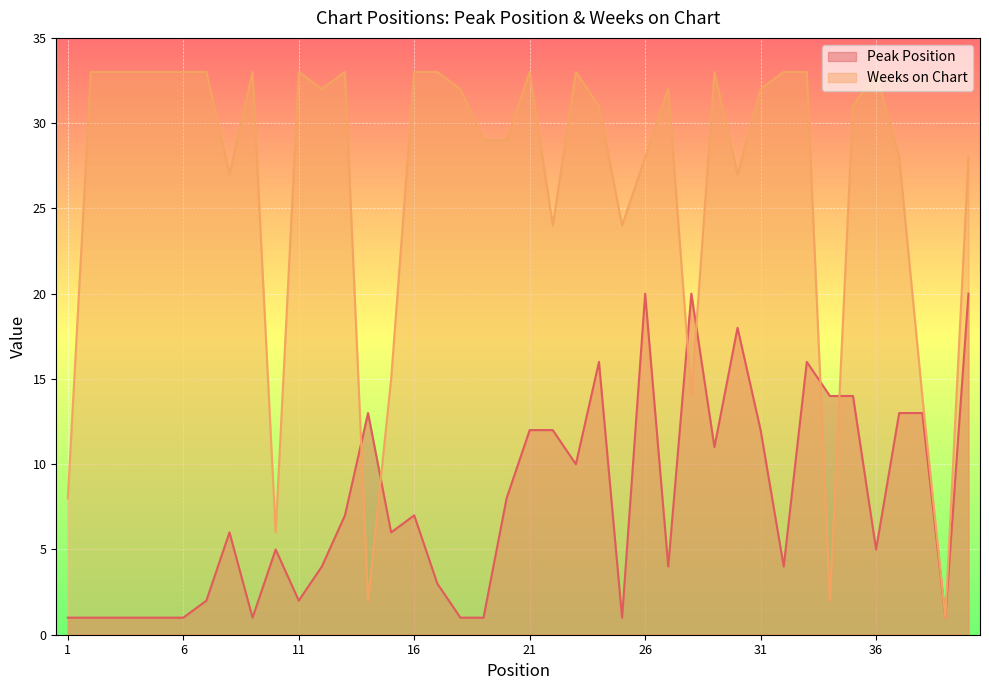

At which category does Weeks on Chart reach its first local peak?

9